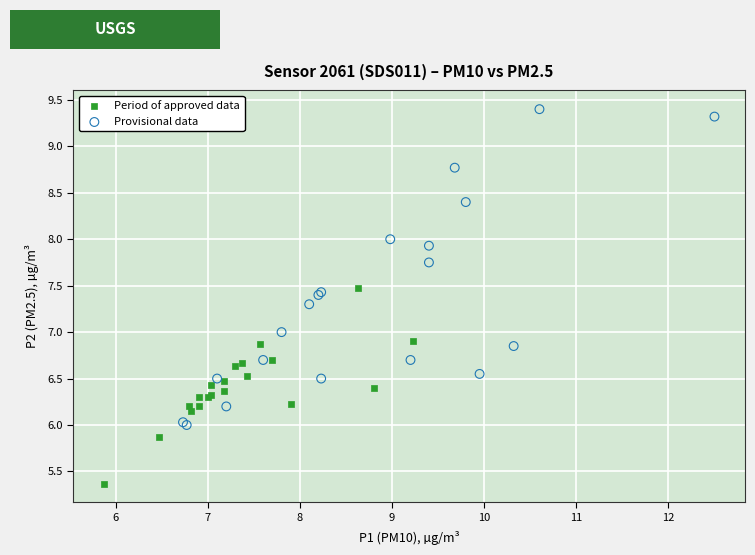

Which series reaches the minimum Y coordinate?

Period of approved data